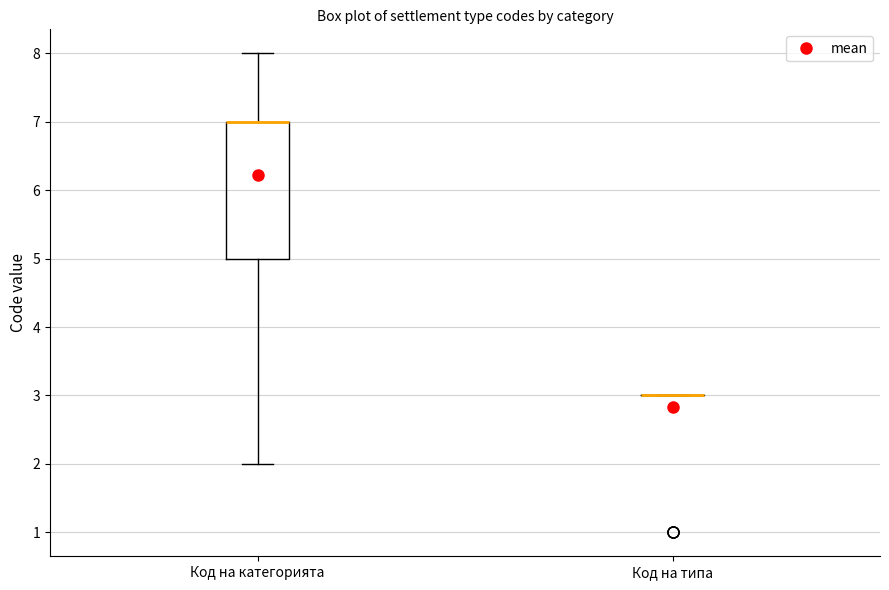

Reading left to right, transcribe this box plot: for each box, give where its median line is, the range the box spans, and where its two whiskers end, as read against the y-axis. The values are not printed on the chart, so give them approximately, as read against the axis.

Код на категорията: median 7 (drawn on the box's upper edge), box 5 to 7, whiskers 2 to 8
Код на типа: box collapsed to a line at 3, whiskers 3 to 3